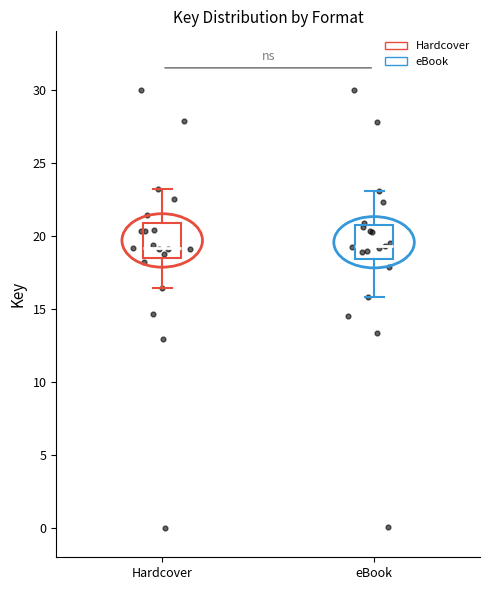

Reading left to right, transcribe this box plot: for each box, give where its median line is, the range the box spans, and where its two whiskers end, as read against the y-axis. The values are not printed on the chart, so give them approximately, as read against the axis.

Hardcover: median 19.0, box 18.5 to 21.0, whiskers 16.5 to 23.0
eBook: median 19.5, box 18.5 to 20.5, whiskers 16.0 to 23.0